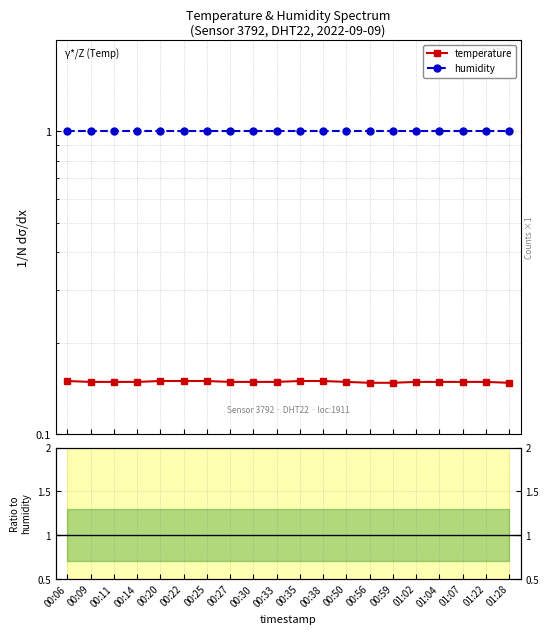

Which series has the largest total across all categories?

humidity